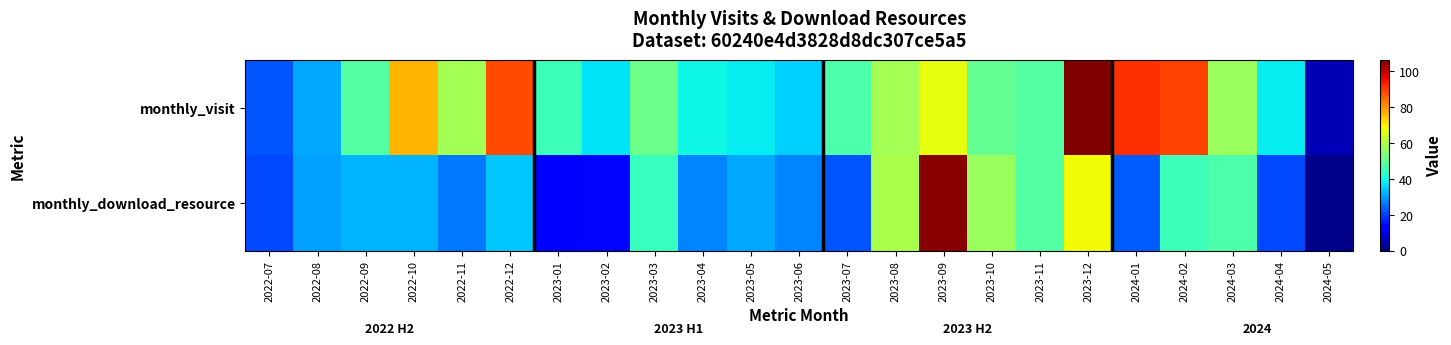

Which label corresponds to the largest value in the chart?

2023-12